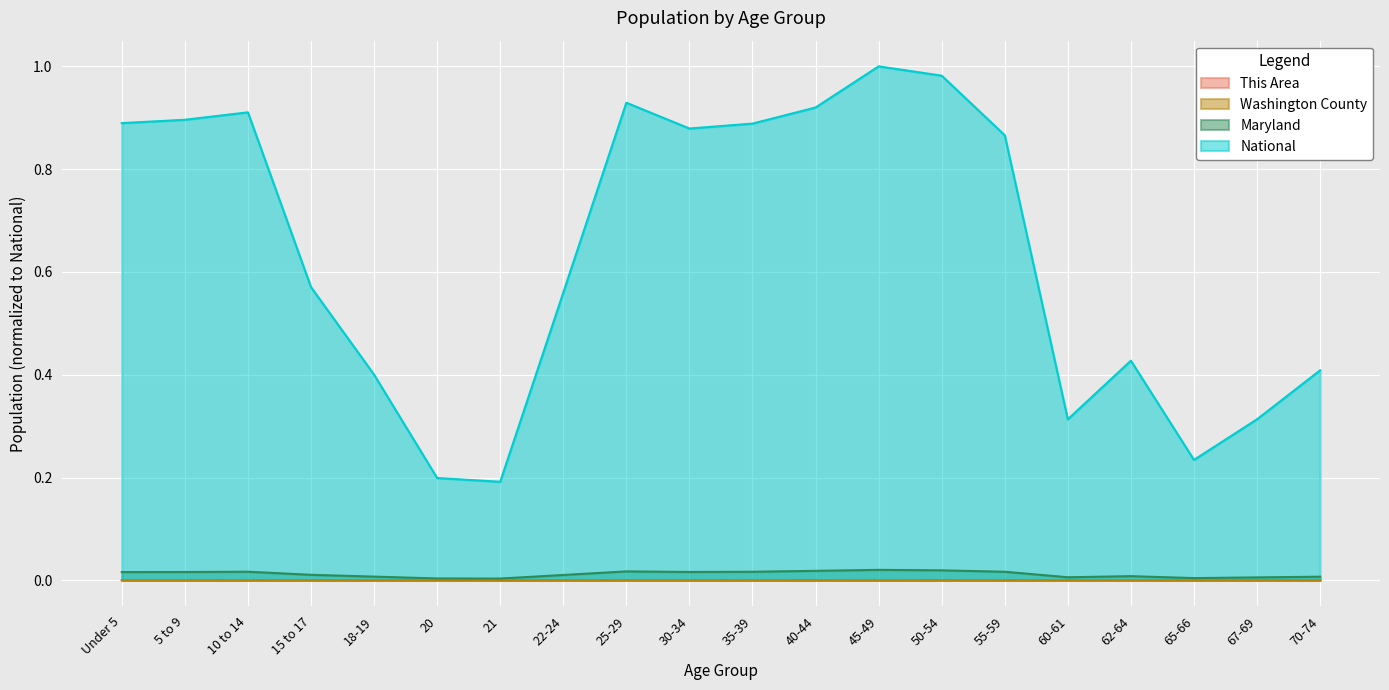

What is the label of the 19th point from the right?

5 to 9